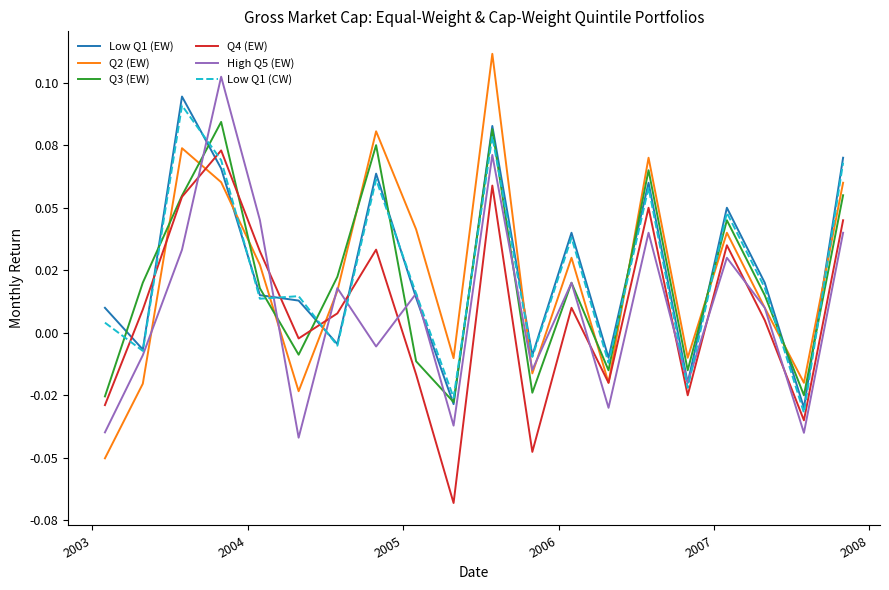

What are all the series names shown in the legend?

Low Q1 (EW), Q2 (EW), Q3 (EW), Q4 (EW), High Q5 (EW), Low Q1 (CW)